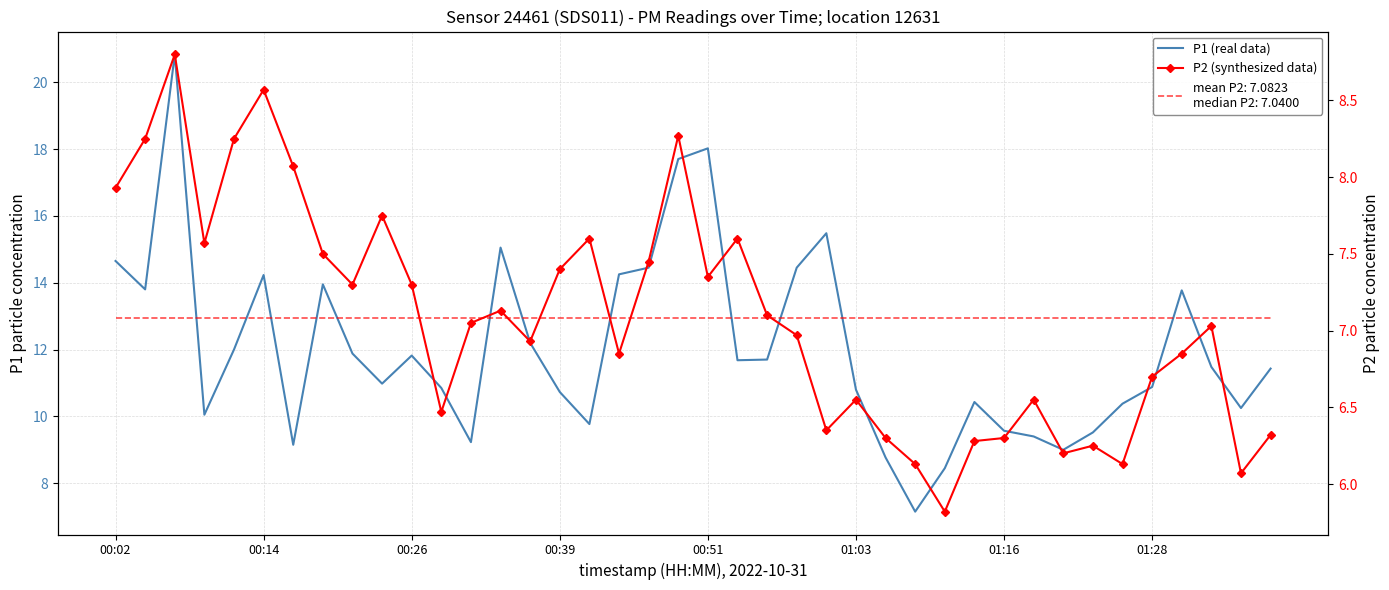

How many lines are shown in the chart?

2